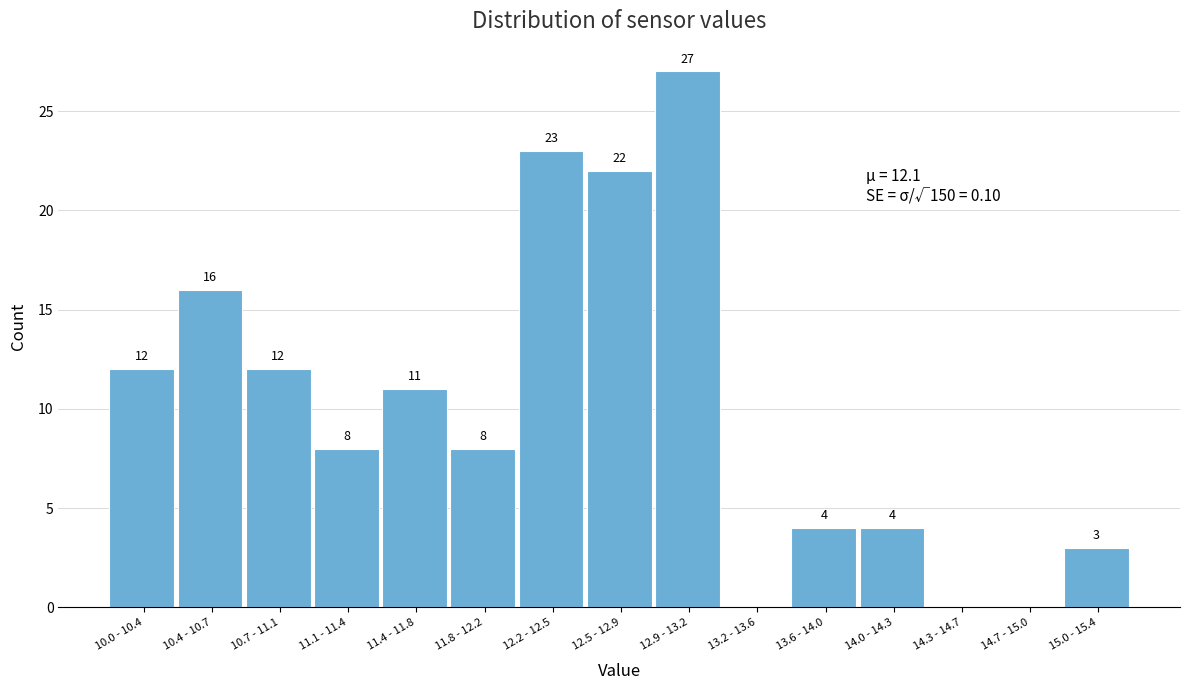

Reading left to right, list all the values displayed in this chart.

10.0 - 10.4=12	10.4 - 10.7=16	10.7 - 11.1=12	11.1 - 11.4=8	11.4 - 11.8=11	11.8 - 12.2=8	12.2 - 12.5=23	12.5 - 12.9=22	12.9 - 13.2=27	13.2 - 13.6=0	13.6 - 14.0=4	14.0 - 14.3=4	14.3 - 14.7=0	14.7 - 15.0=0	15.0 - 15.4=3